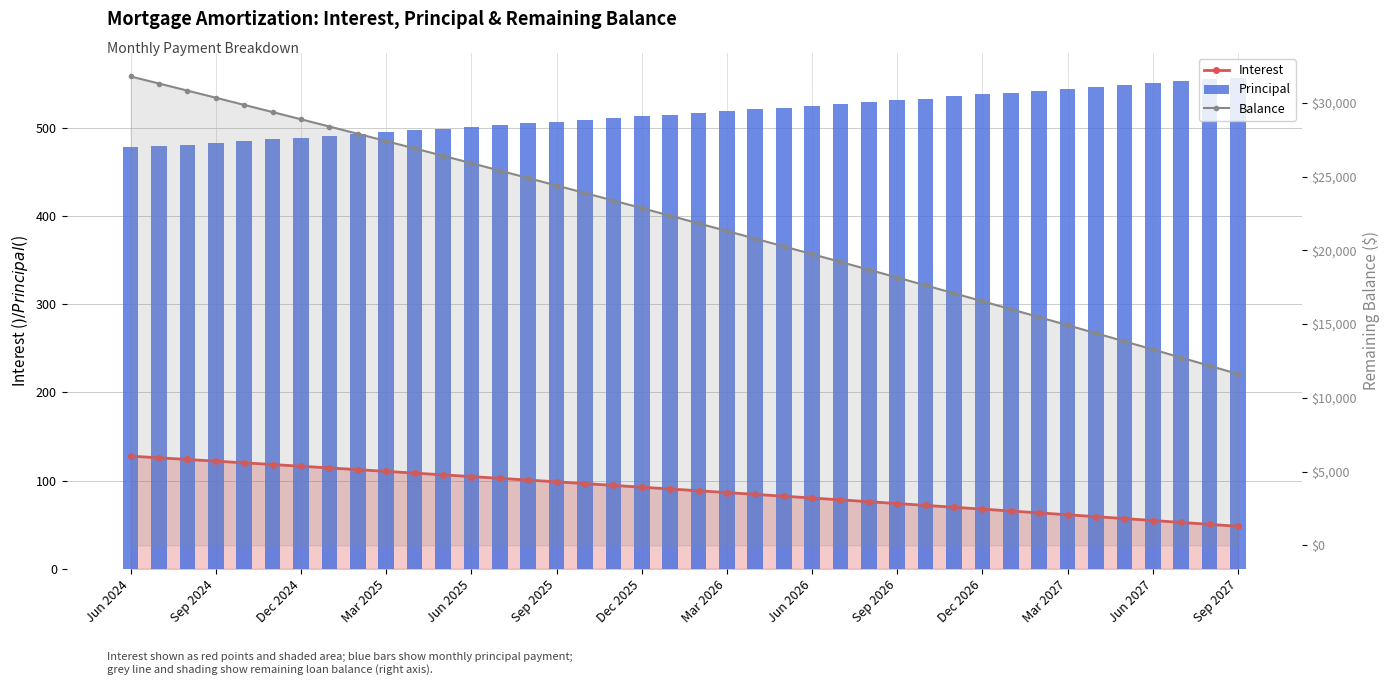

What is the sum of all Principal values?

20656.0